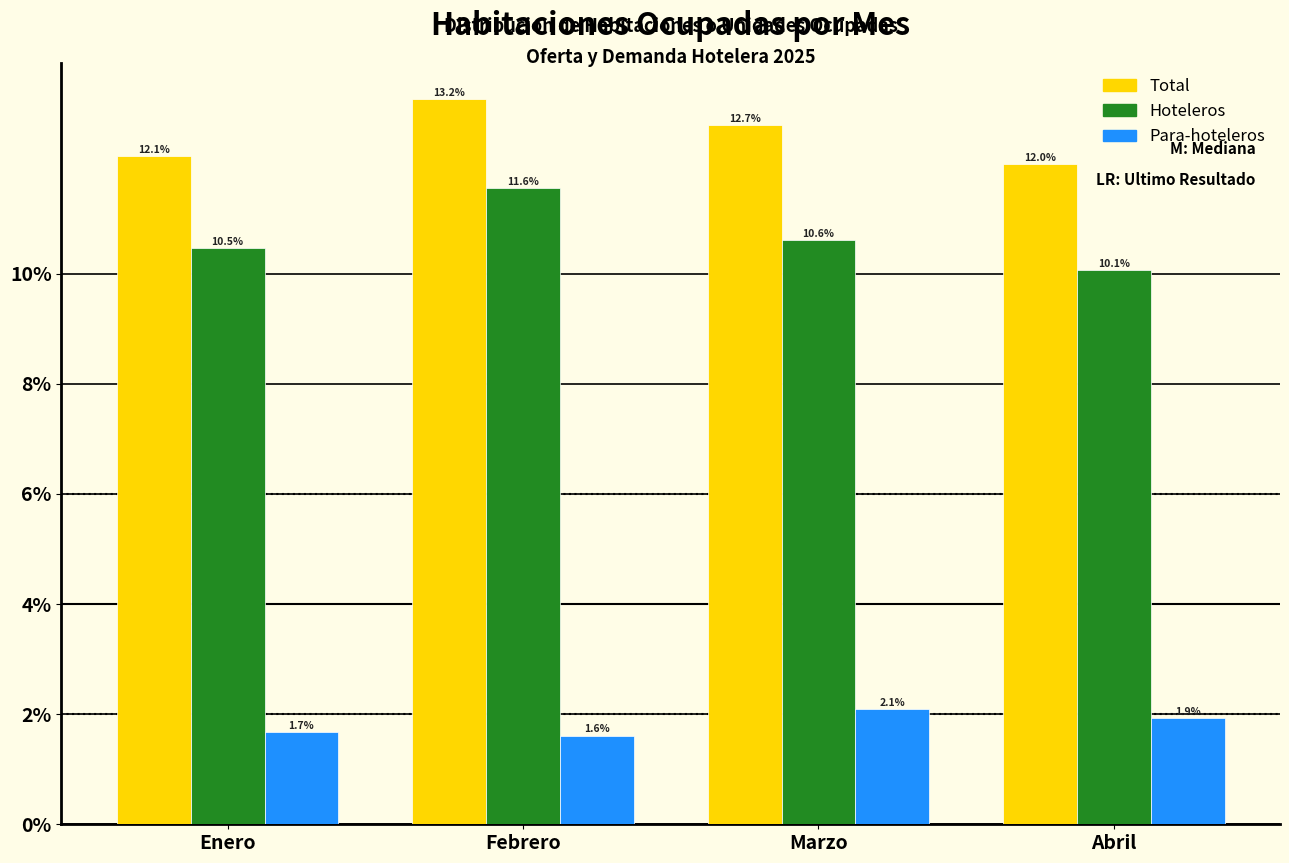

Reading right to left, list all the values displayed in this chart.

Total: Abril=12.0	Marzo=12.7	Febrero=13.2	Enero=12.1
Hoteleros: Abril=10.1	Marzo=10.6	Febrero=11.6	Enero=10.5
Para-hoteleros: Abril=1.9	Marzo=2.1	Febrero=1.6	Enero=1.7